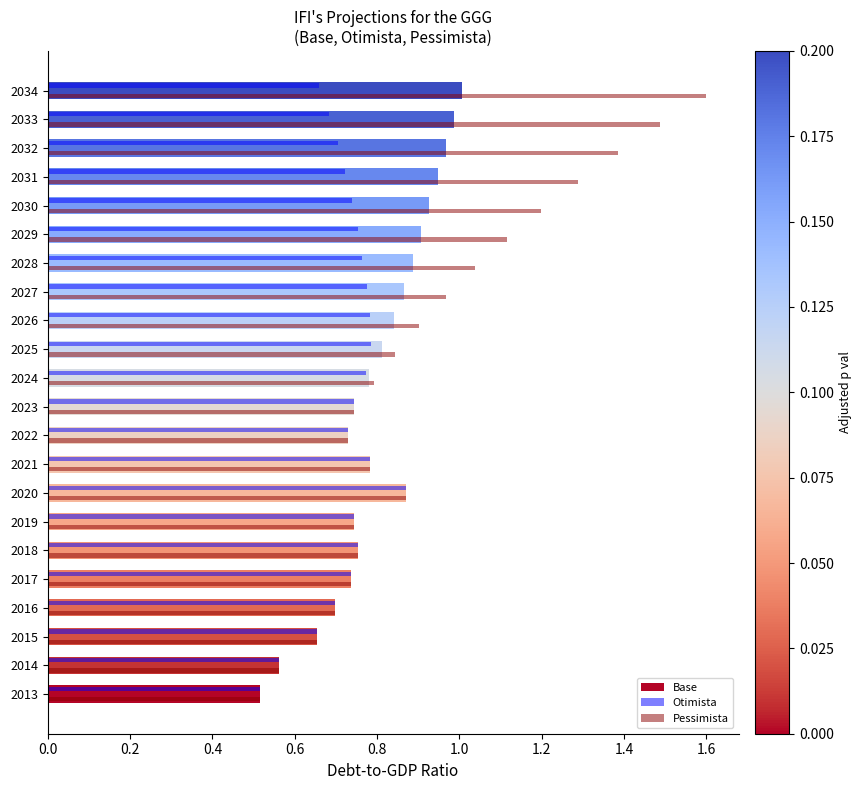

The value of Otimista at 2022 is 0.7. True or false?

True